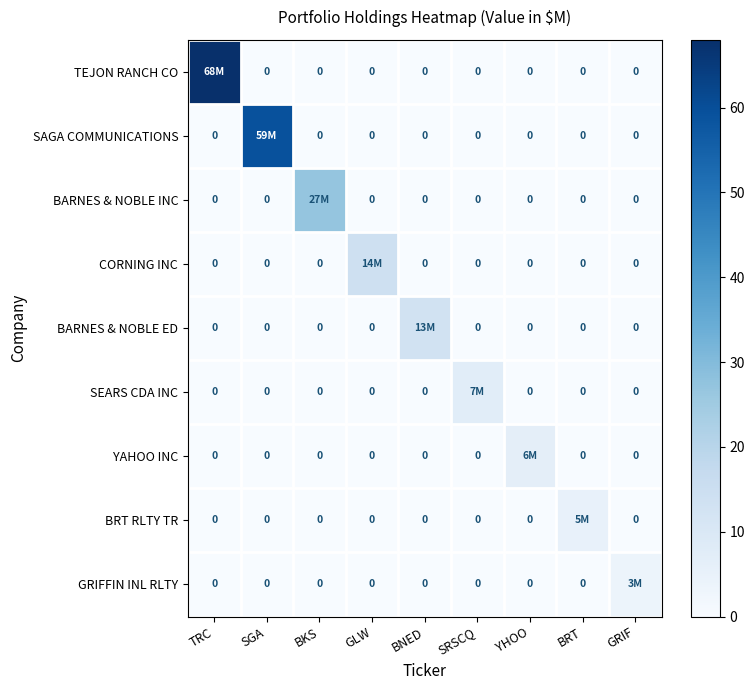

How many series are shown in this chart?

9